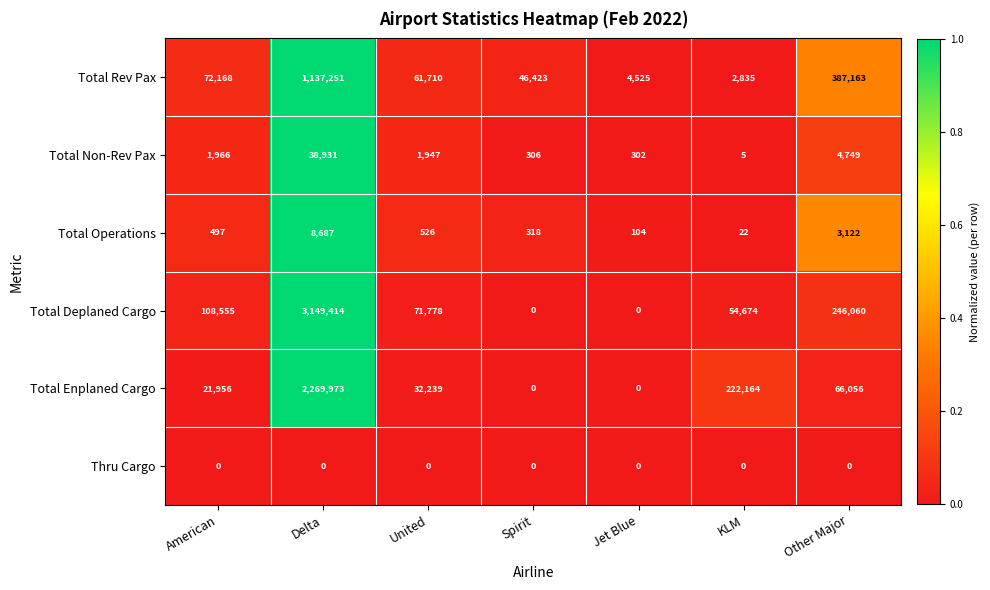

True or false: Total Non-Rev Pax has a value of 18622 at Delta.

False